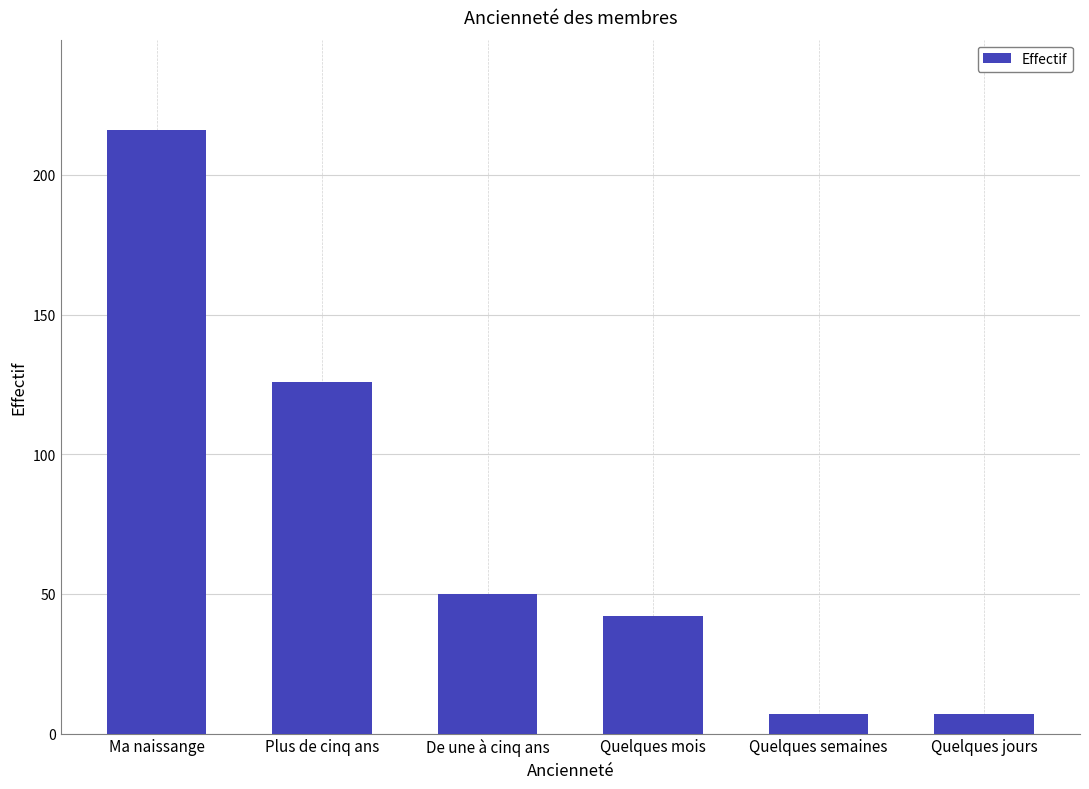

What position from the right is Plus de cinq ans?

5